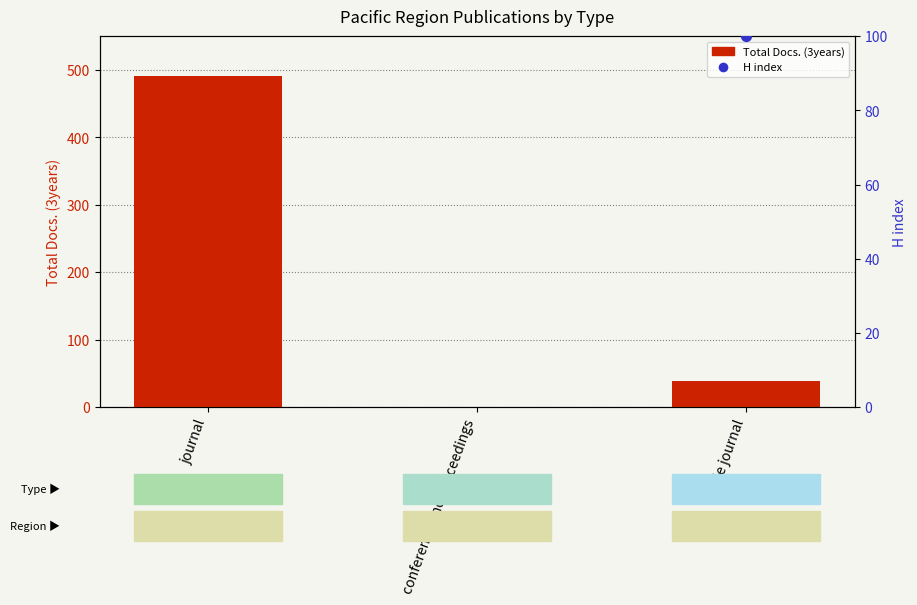

What are all the series names shown in the legend?

Total Docs. (3years), H index